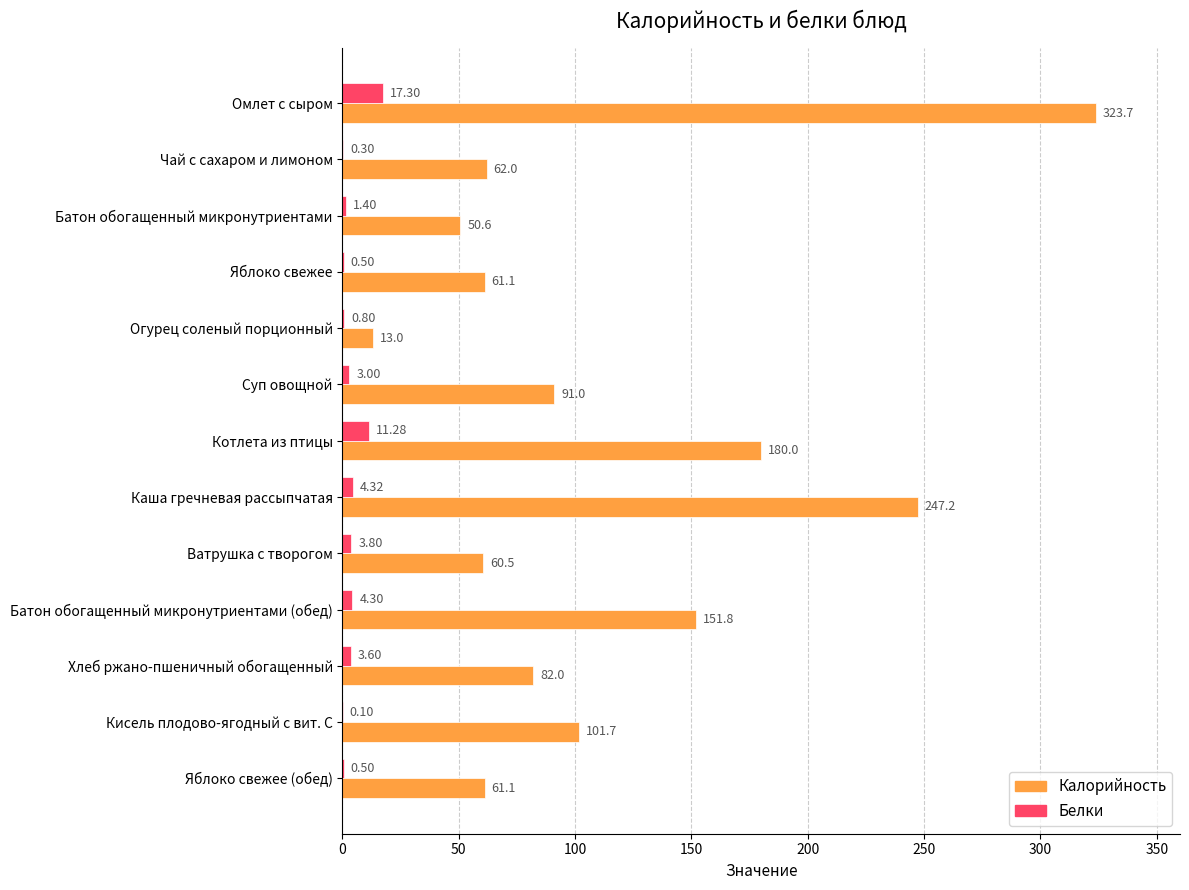

What is the sum of all Калорийность values?

1485.7